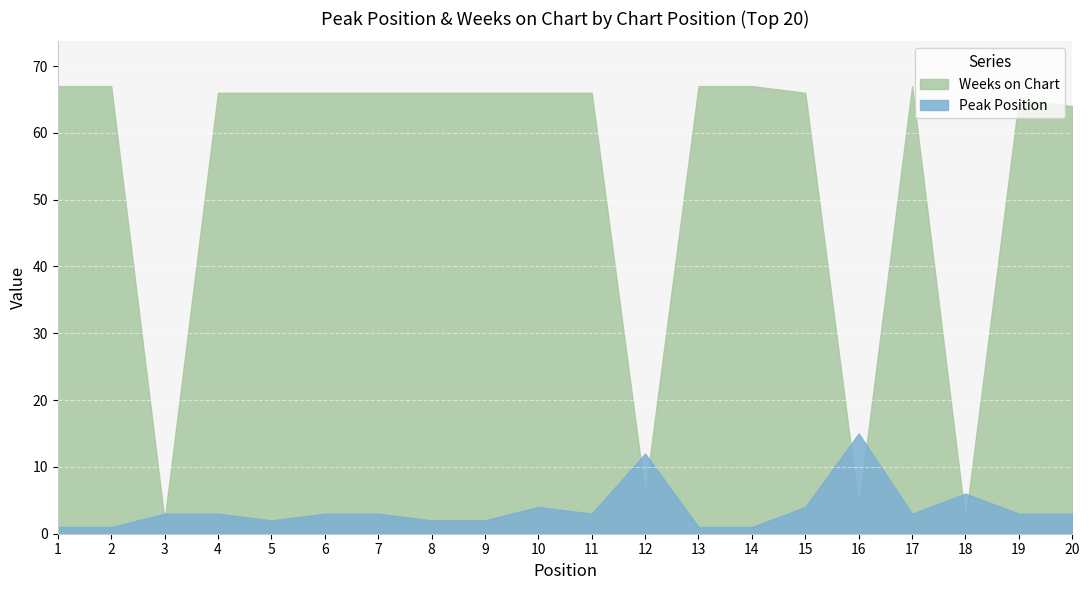

Reading left to right, list all the values displayed in this chart.

Peak Position: 1=1	2=1	3=3	4=3	5=2	6=3	7=3	8=2	9=2	10=4	11=3	12=12	13=1	14=1	15=4	16=15	17=3	18=6	19=3	20=3
Weeks on Chart: 1=67	2=67	3=2	4=66	5=66	6=66	7=66	8=66	9=66	10=66	11=66	12=6	13=67	14=67	15=66	16=4	17=67	18=2	19=65	20=64